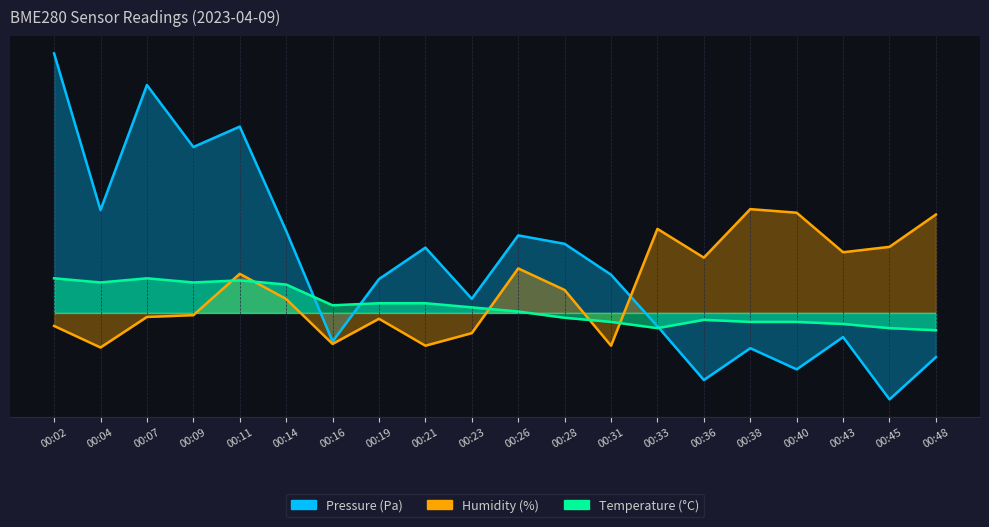

At which label does Temperature reach its minimum?

00:48